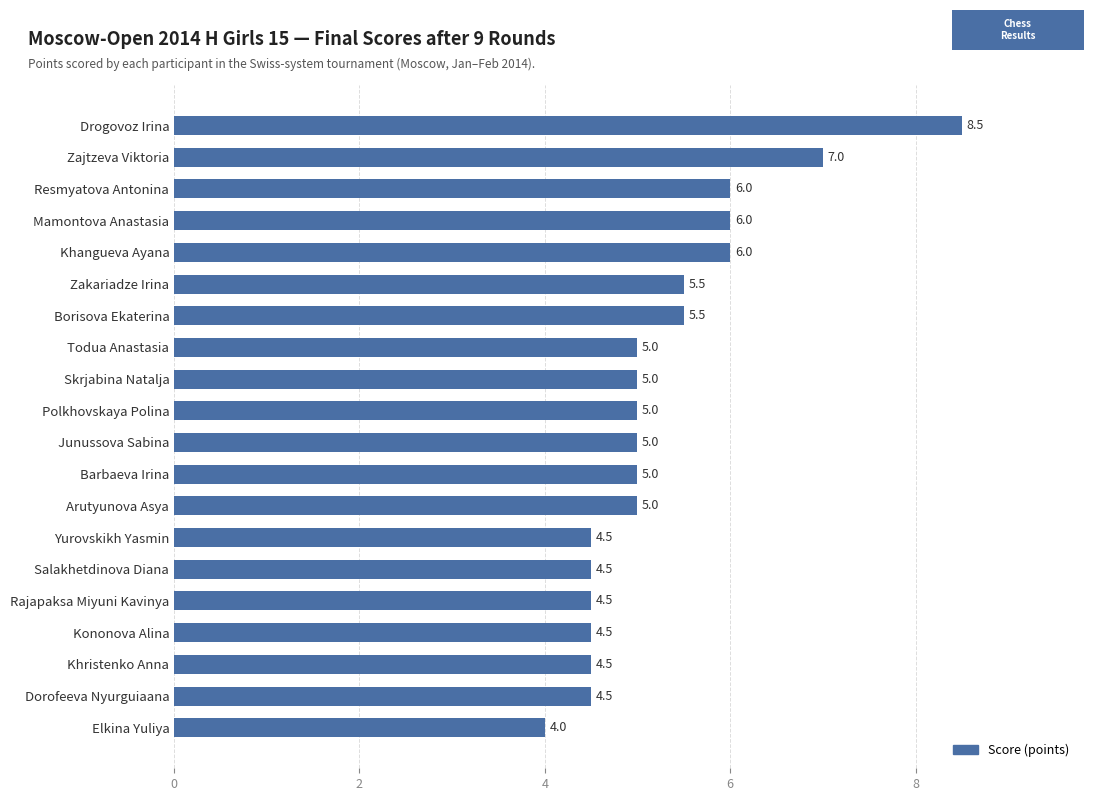

True or false: the data shows 5.5 at Zakariadze Irina.

True